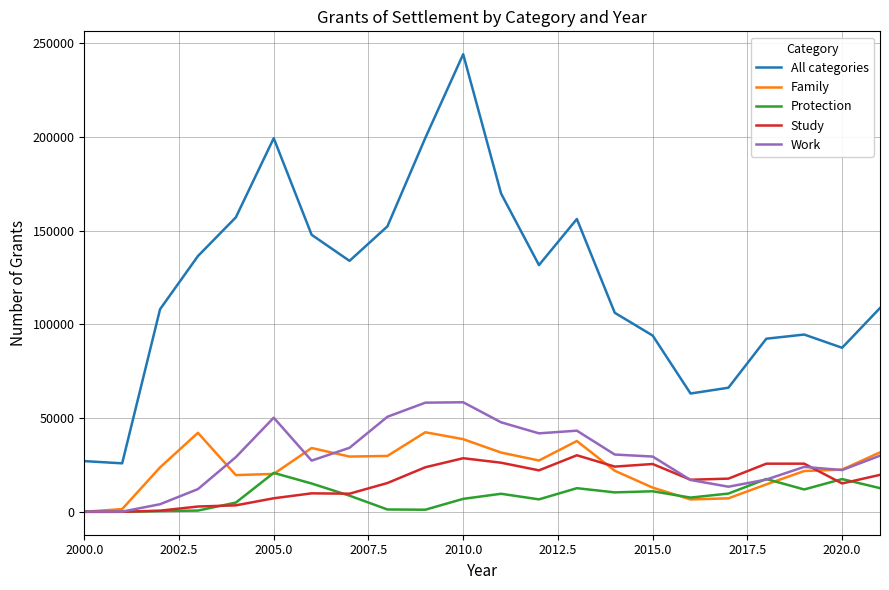

True or false: Study and All categories intersect in this chart.

False